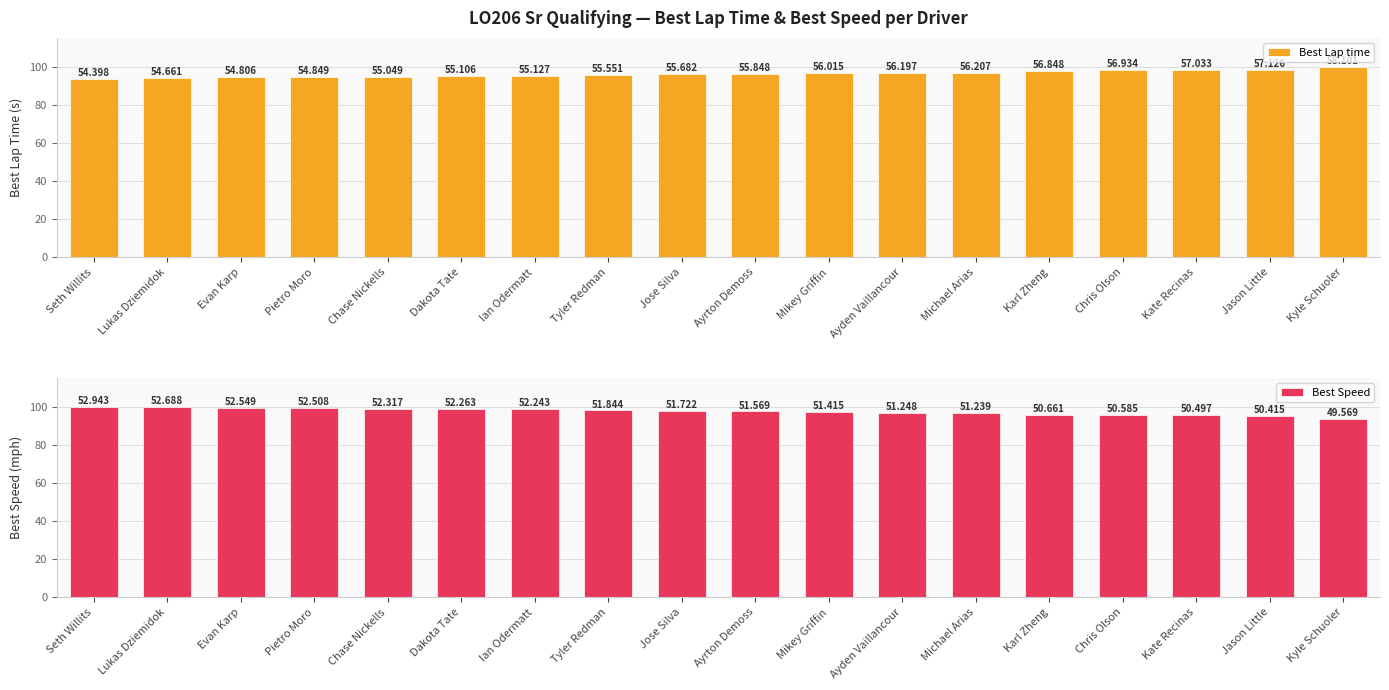

Which label corresponds to the smallest value in the chart?

Seth Willits